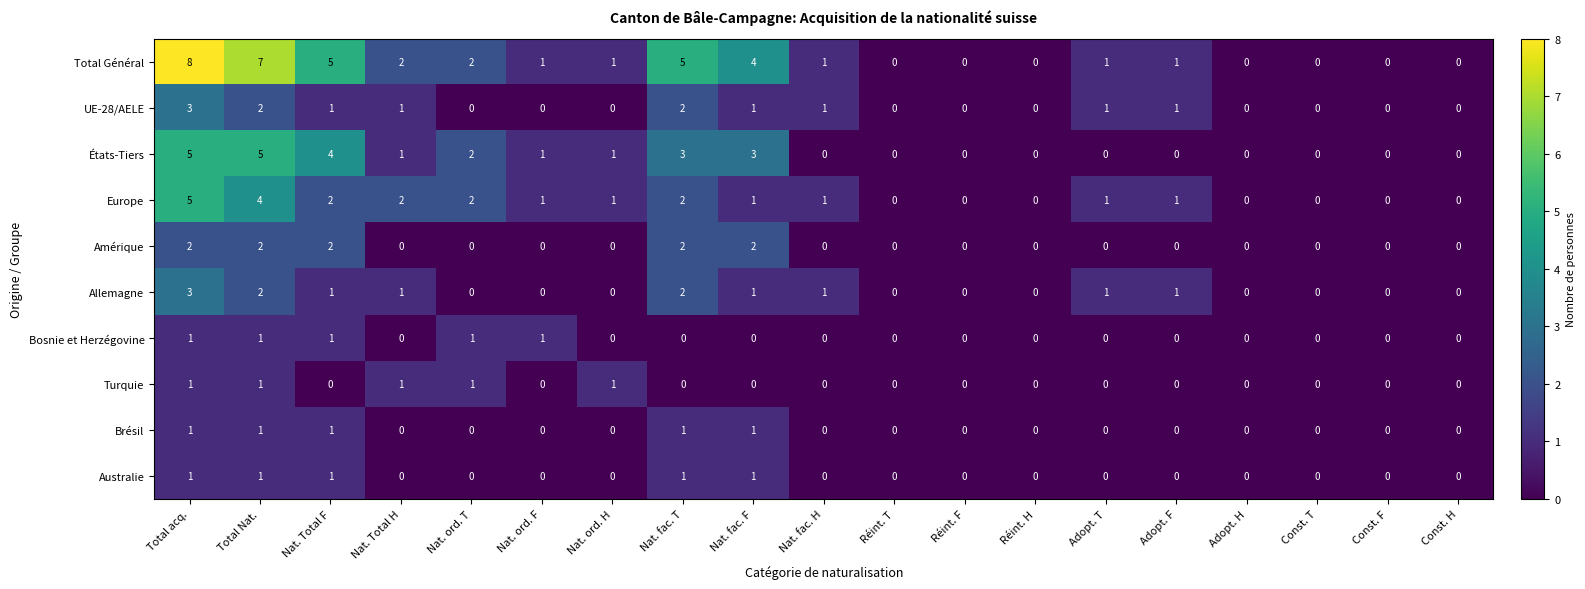

What is the difference between the highest and lowest values at Total acq.?

7